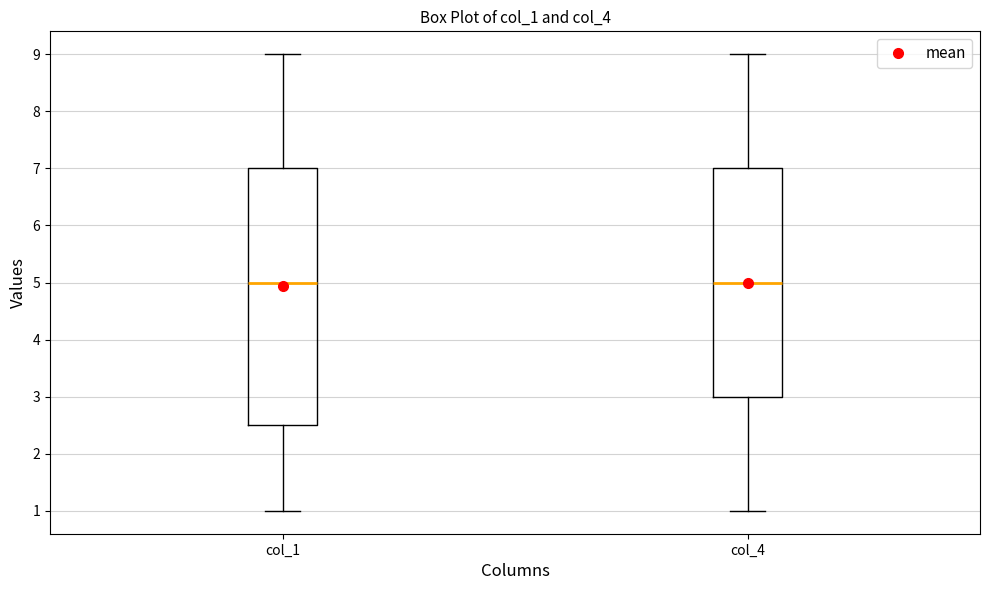

Reading left to right, transcribe this box plot: for each box, give where its median line is, the range the box spans, and where its two whiskers end, as read against the y-axis. The values are not printed on the chart, so give them approximately, as read against the axis.

col_1: median 5.0, box 2.5 to 7.0, whiskers 1.0 to 9.0
col_4: median 5.0, box 3.0 to 7.0, whiskers 1.0 to 9.0